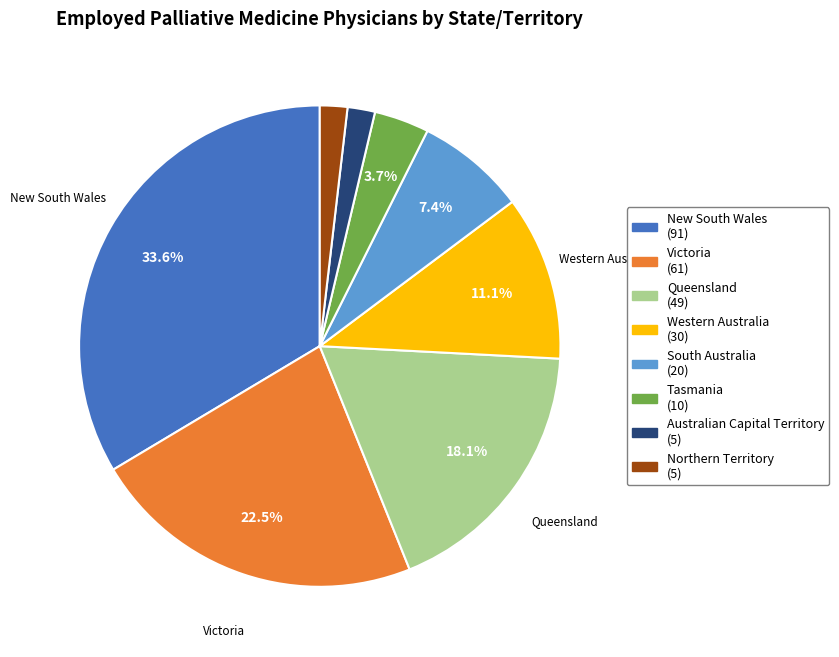

How many slices are in this pie chart?

8